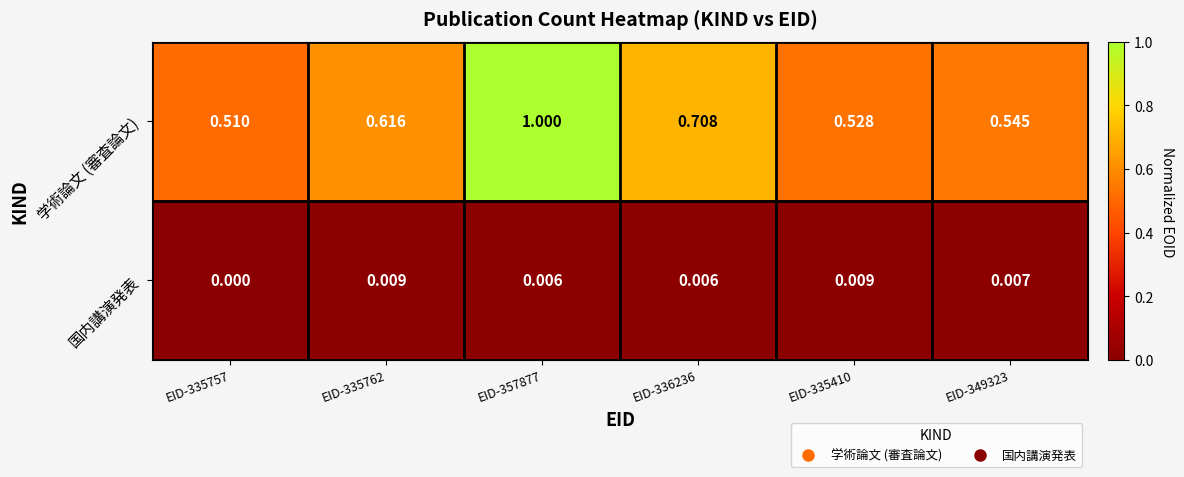

Which series has the widest spread of values?

学術論文 (審査論文)